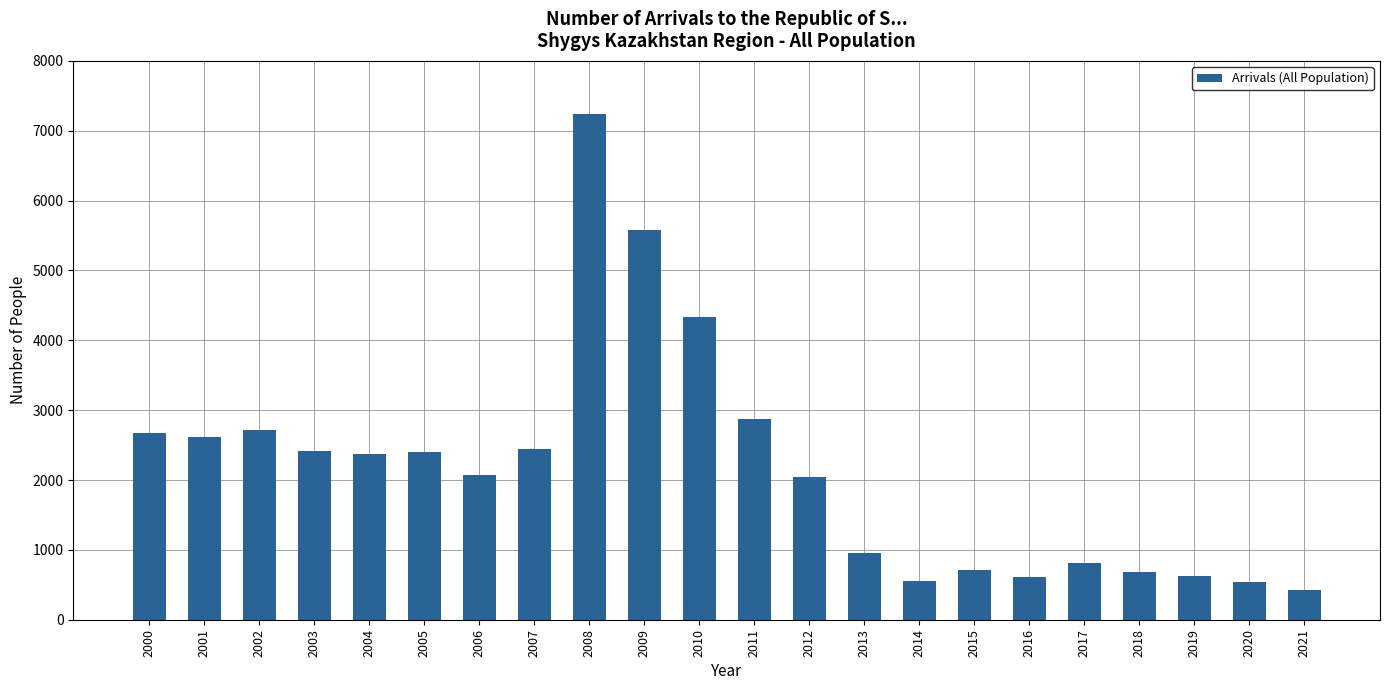

True or false: the data shows 4329 at 2010.

True